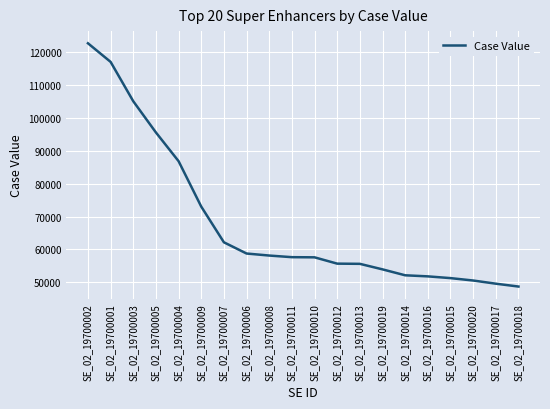

Where is the data nearest to the value 85695?

SE_02_19700004